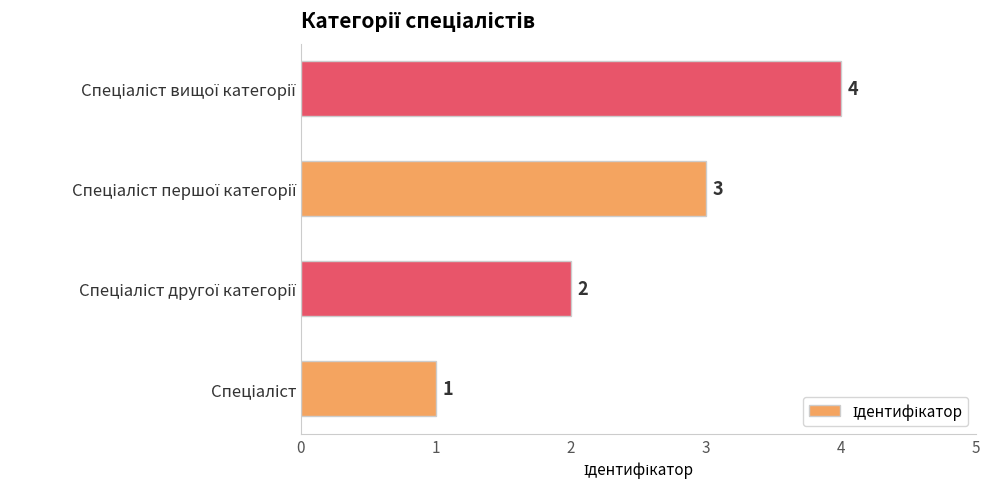

What is the sum of all values?

10